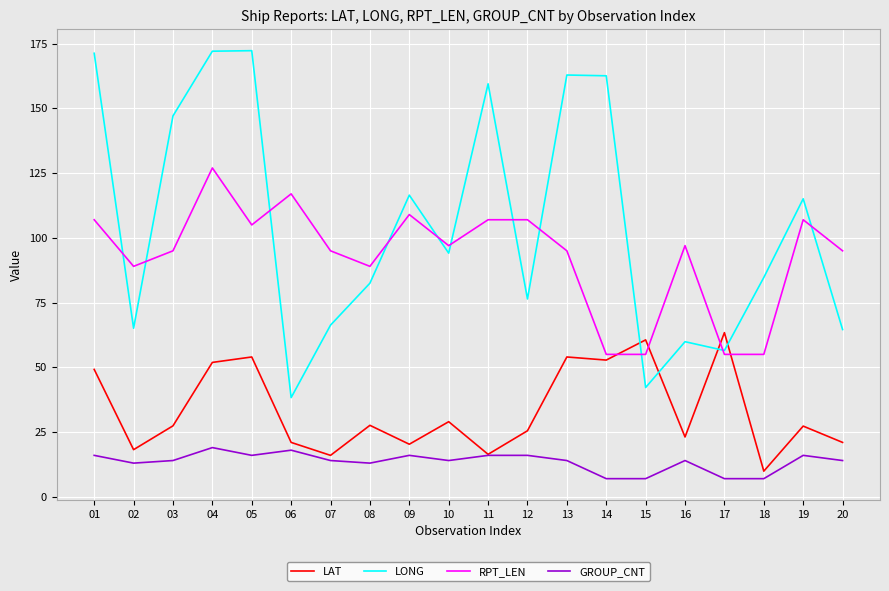

Which series has the widest spread of values?

LONG